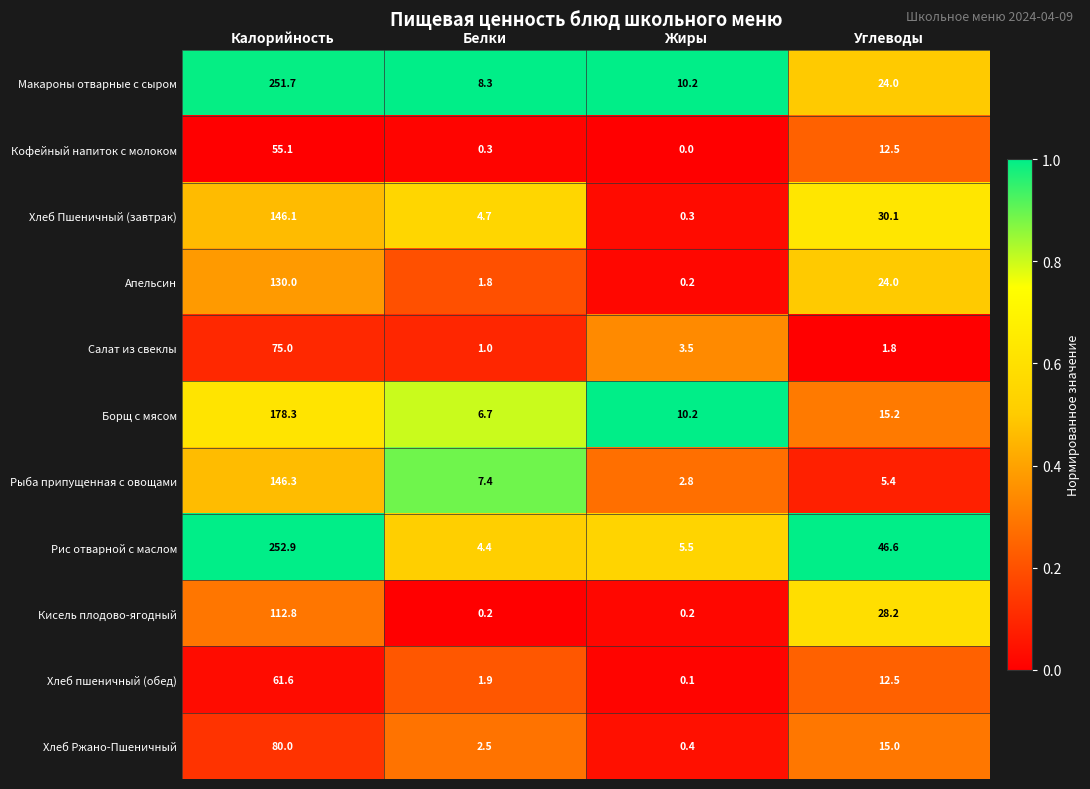

At how many categories does at least one series exceed 0?

4